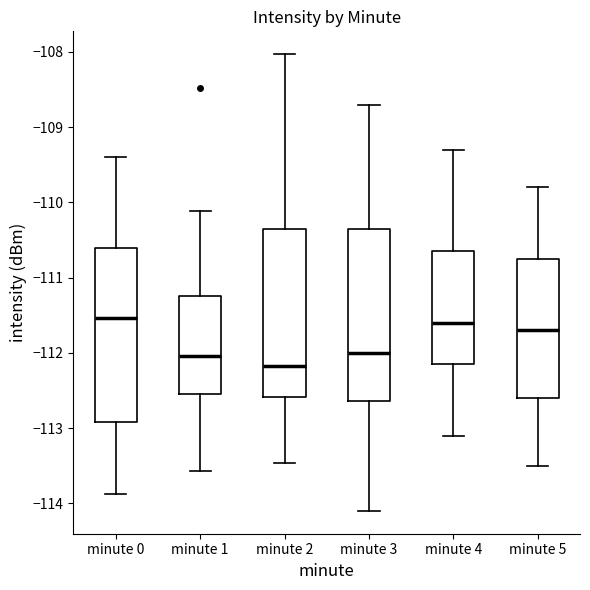

Where is the lower edge of the box for minute 4 on the y-axis? The values are not printed on the chart, so give them approximately, as read against the axis.

-112.1